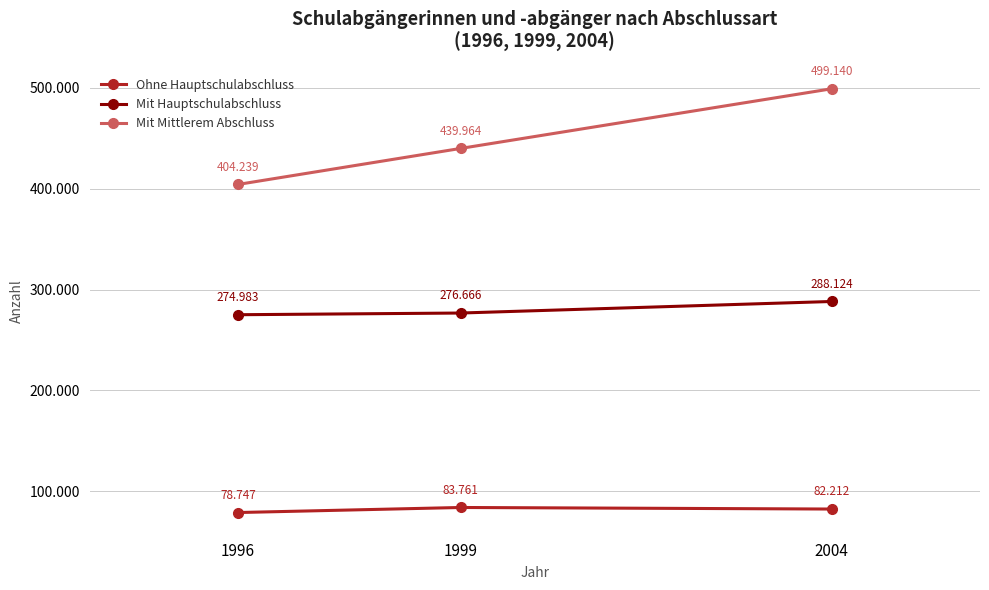

What value does the Mit Mittlerem Abschluss series have at 2004, to the nearest 50?

499150